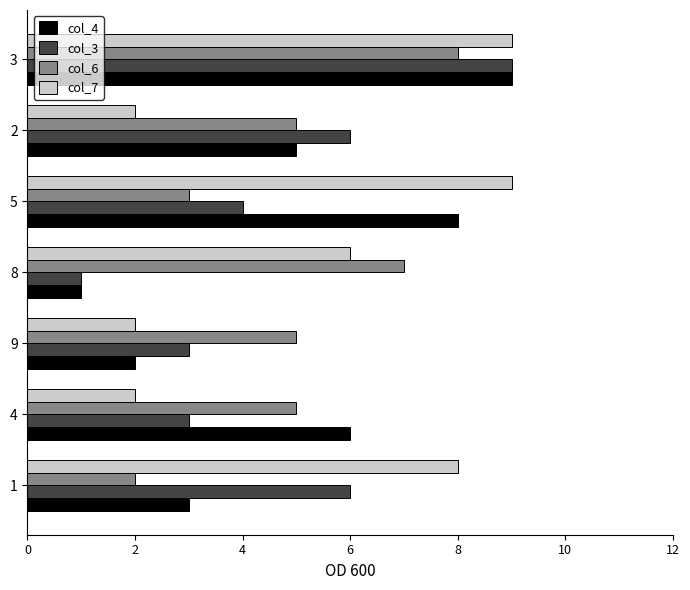

What is the spread (max minus min) of values at 4?

4